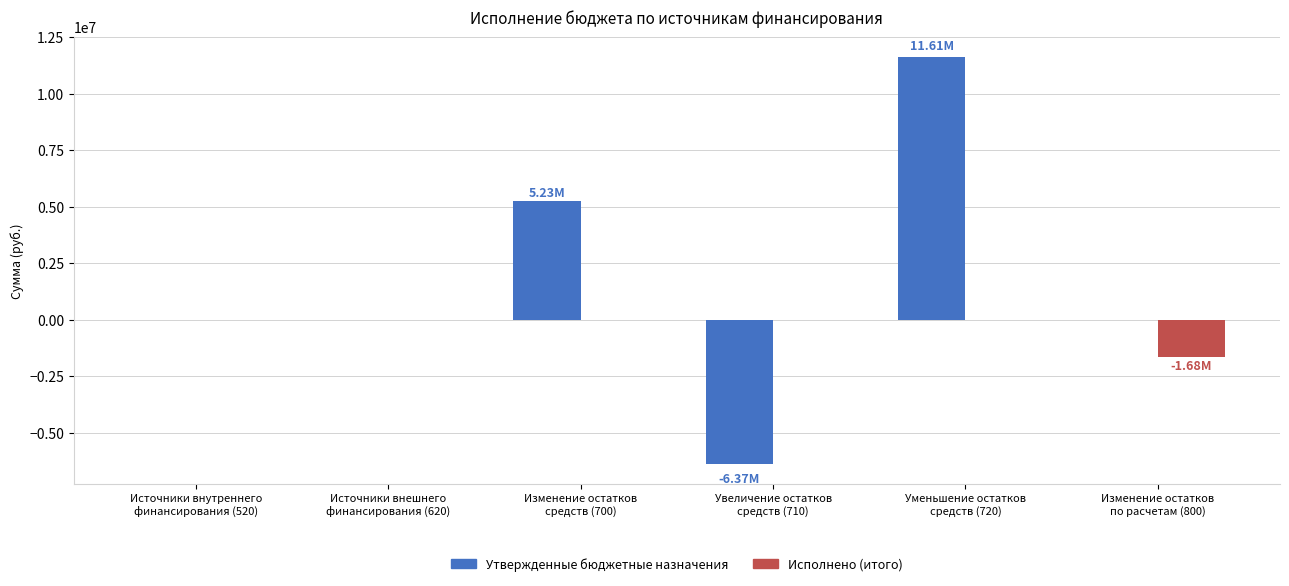

Are the bars horizontal?

No